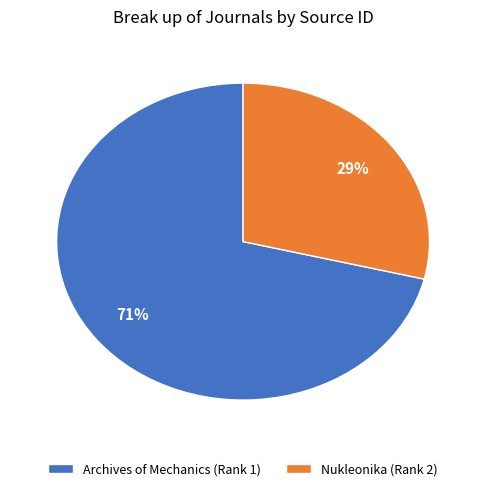

Which slice is the smallest?

Nukleonika (Rank 2)